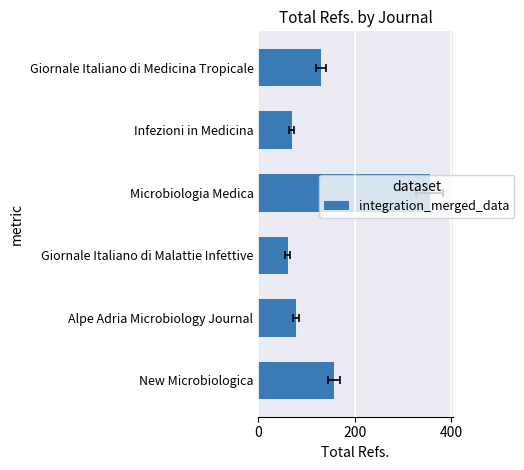

Are the bars grouped side by side (vs. stacked)?

No